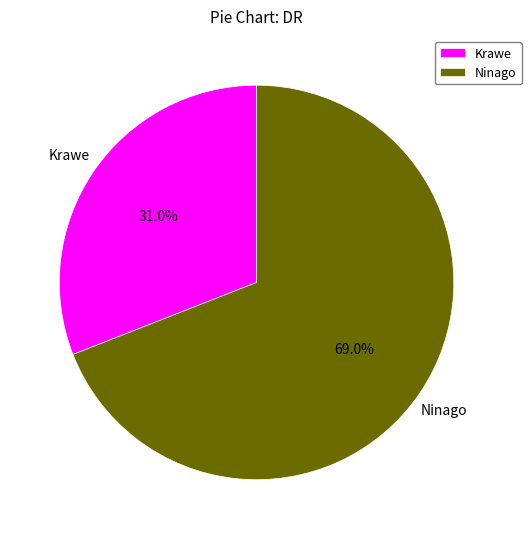

True or false: Ninago accounts for 69% of the total.

True